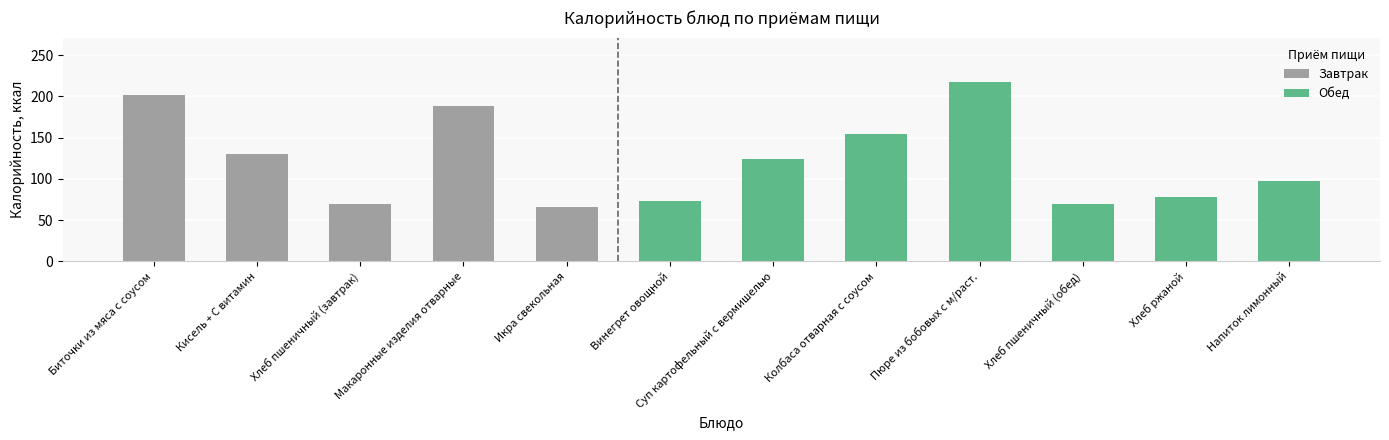

How many data points are above 124?

5